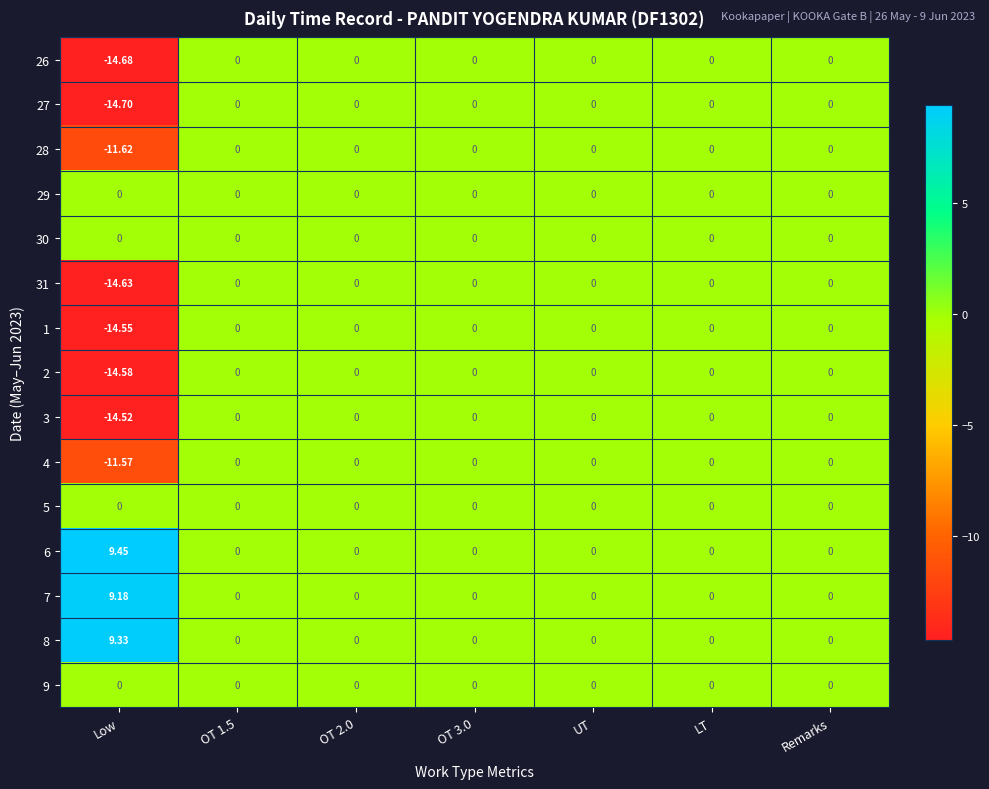

Which series has the largest total across all categories?

6